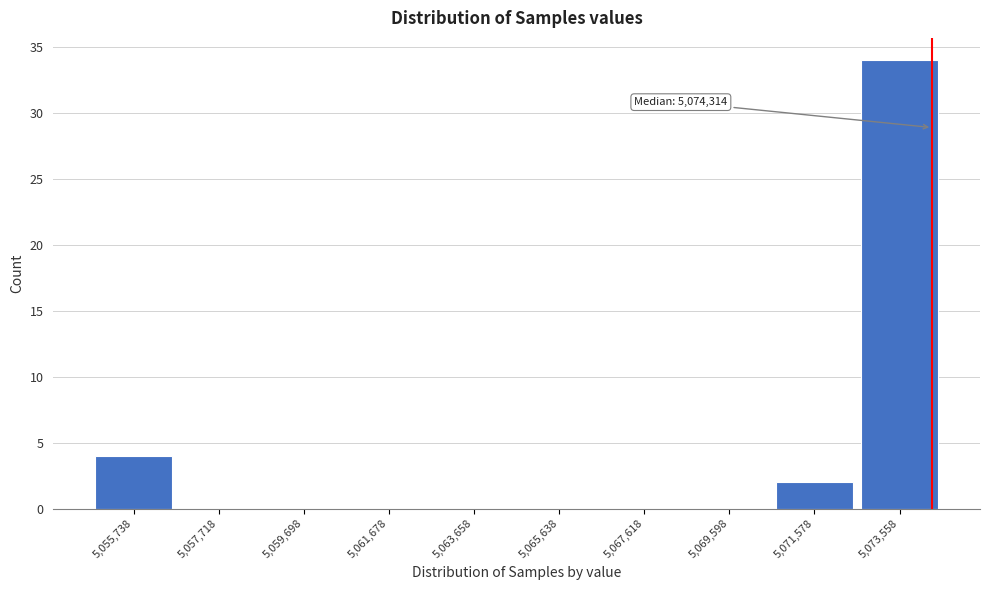

Reading left to right, extract all data points from this chart.

5,055,738=4	5,057,718=0	5,059,698=0	5,061,678=0	5,063,658=0	5,065,638=0	5,067,618=0	5,069,598=0	5,071,578=2	5,073,558=34